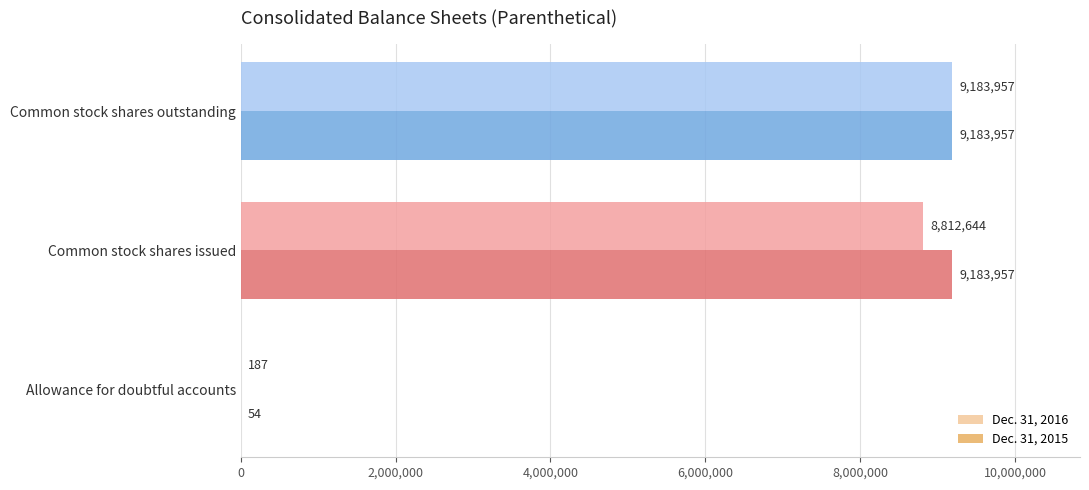

What is the sum of all Dec. 31, 2015 values?

18367968